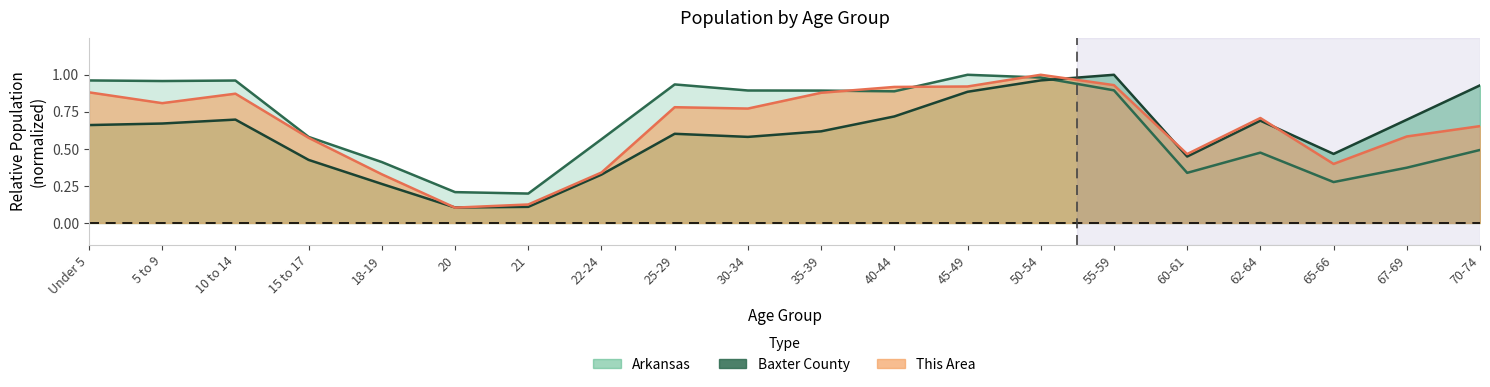

What value does the Baxter County series have at Under 5?

0.7